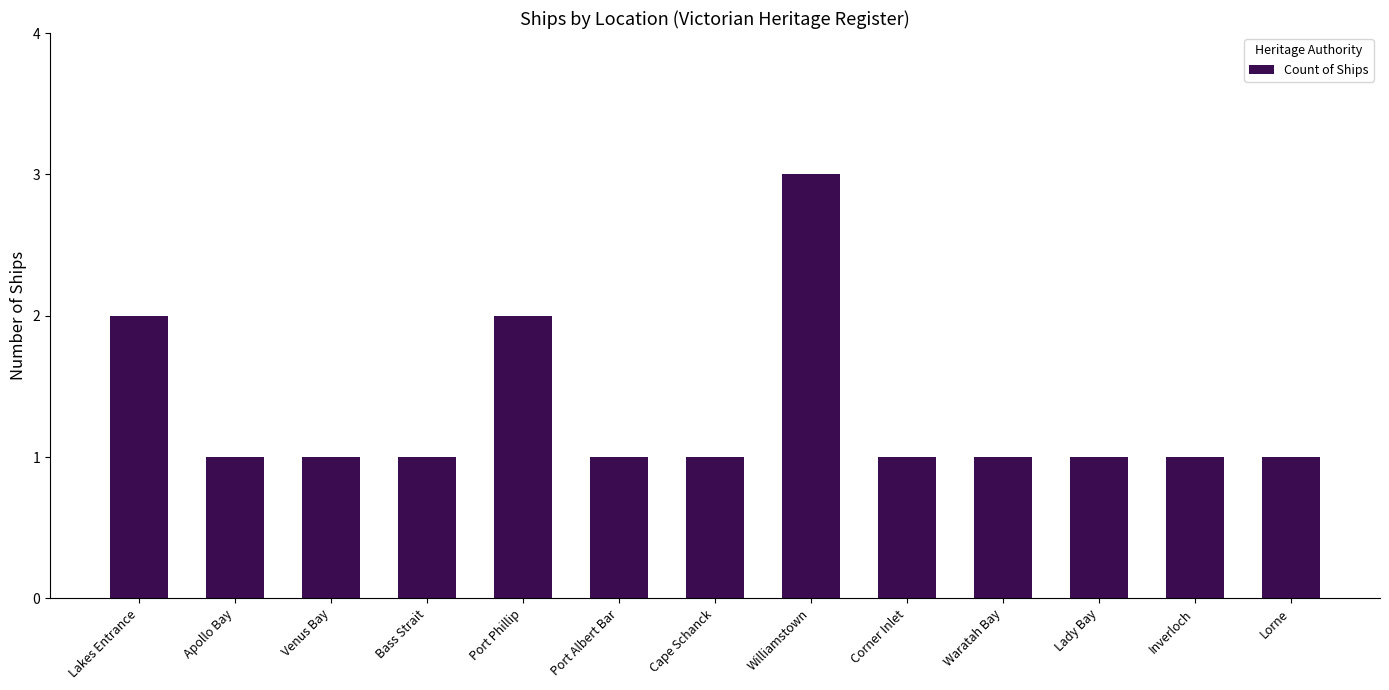

Reading left to right, transcribe all the data shown in this chart.

2	1	1	1	2	1	1	3	1	1	1	1	1